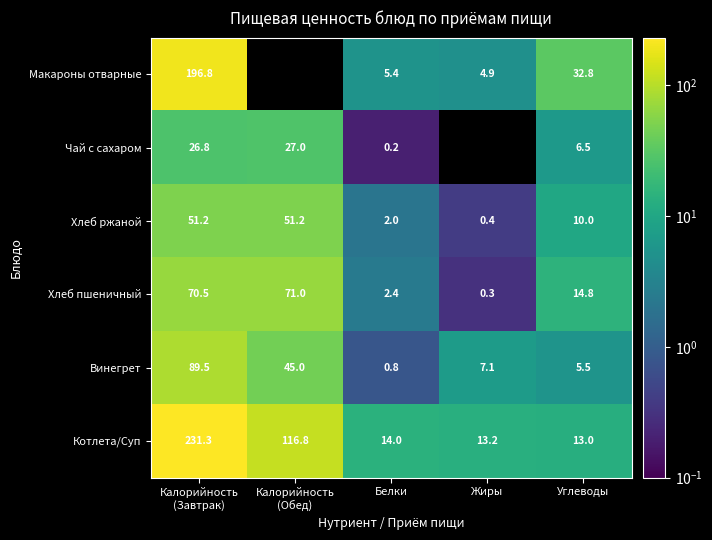

Which series changed the most between Калорийность
(Завтрак) and Углеводы?

Котлета/Суп